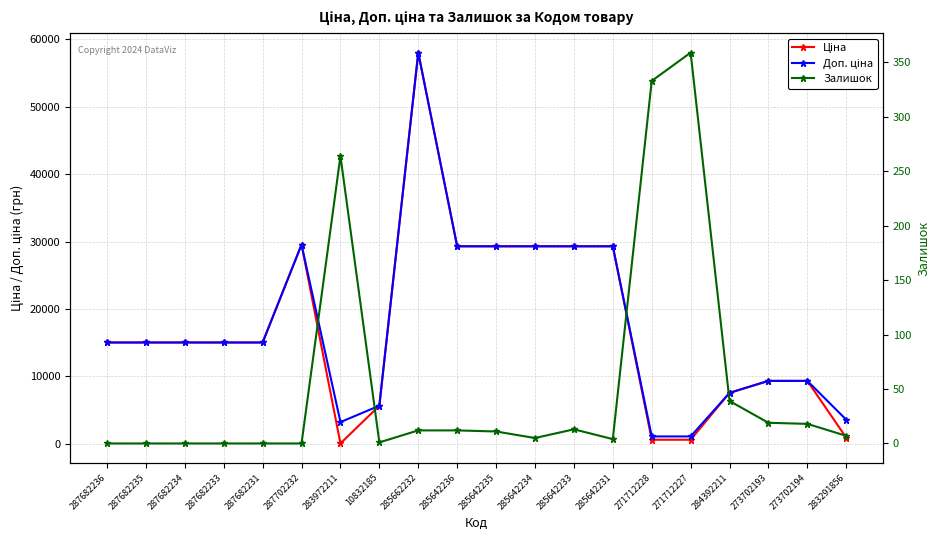

Which series has the largest total across all categories?

Доп. ціна